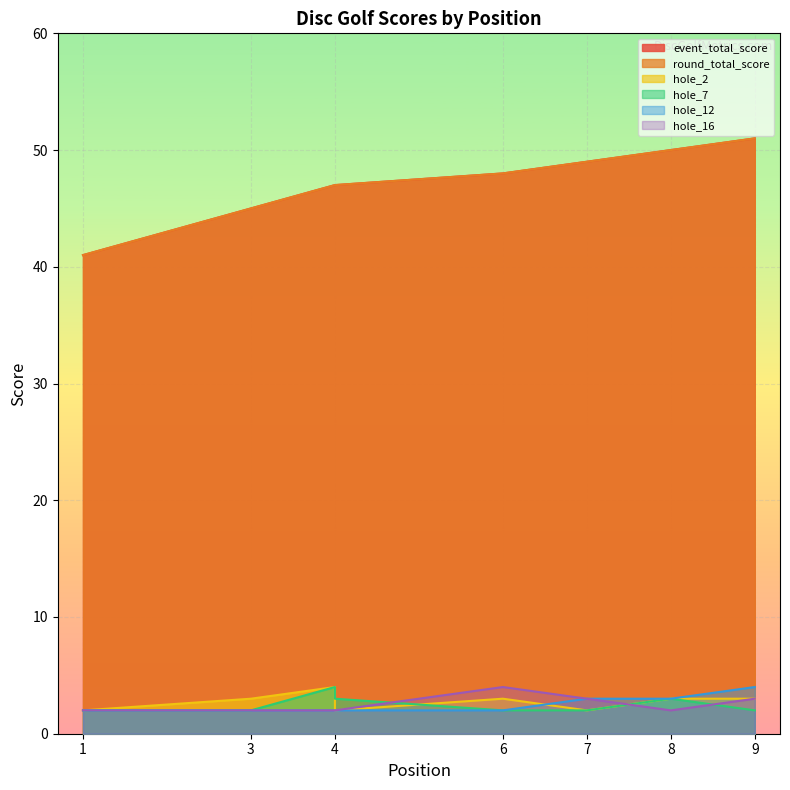

Rank the series by their maximum value, from highest to lowest.

event_total_score, round_total_score, hole_2, hole_7, hole_12, hole_16